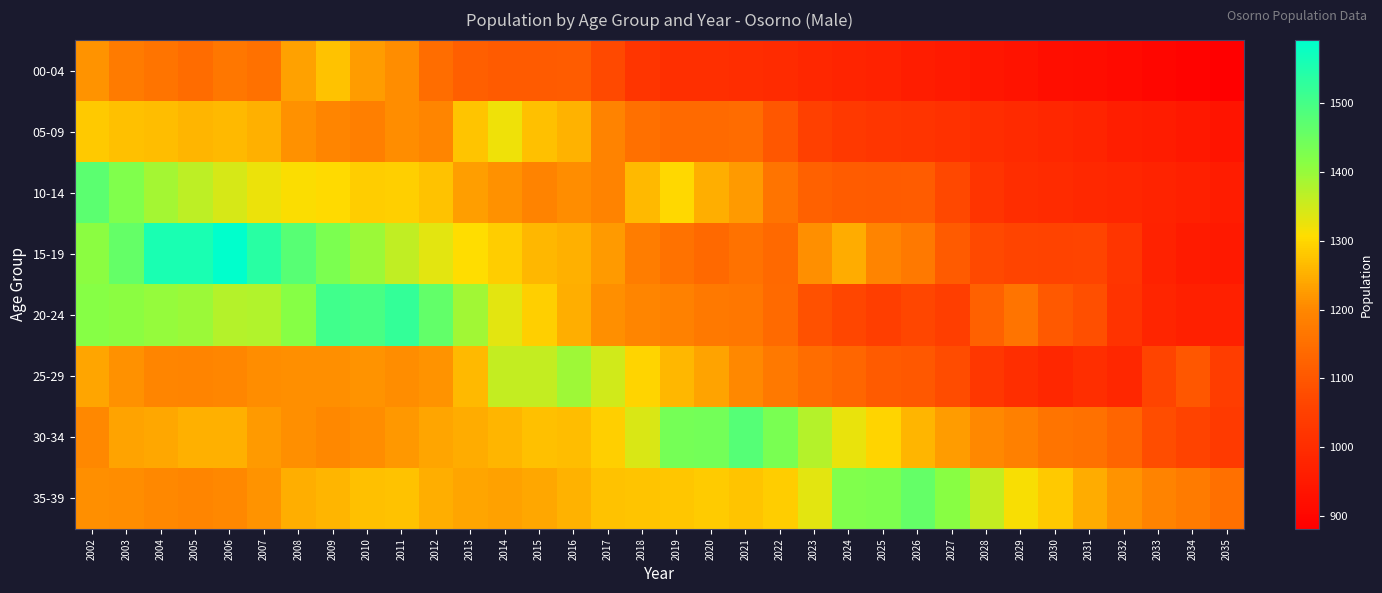

What is the total value across all series at 2016?

9987